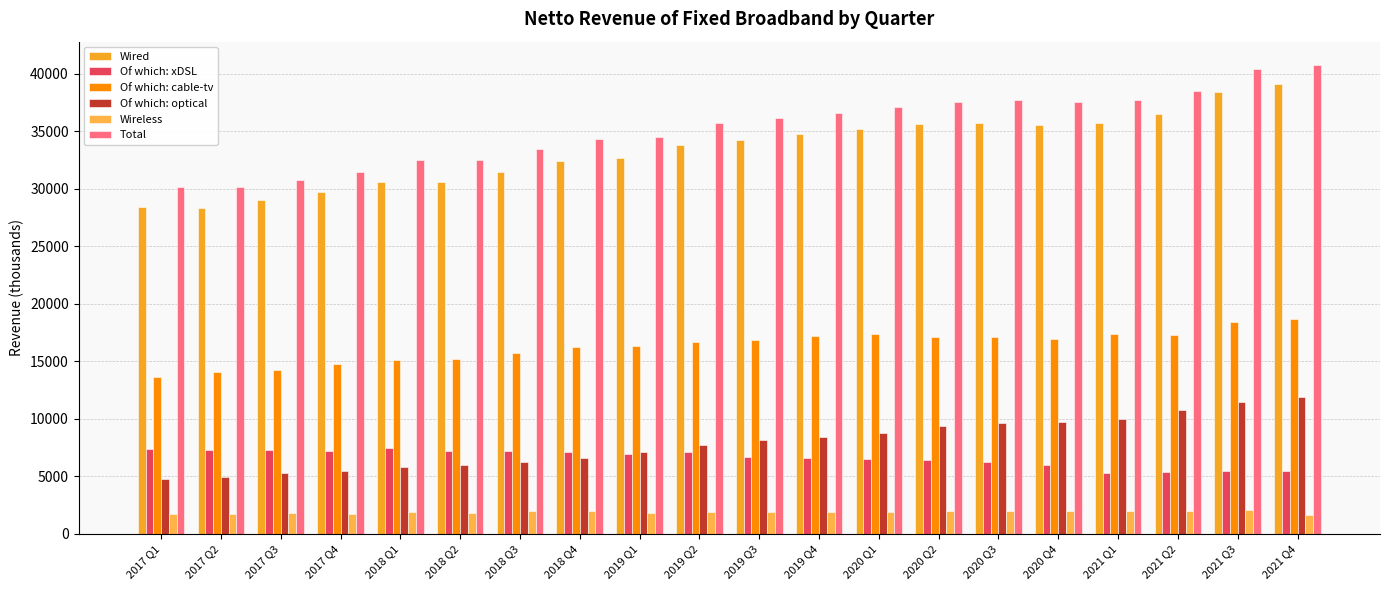

What is the label of the 9th bar from the left?

2019 Q1